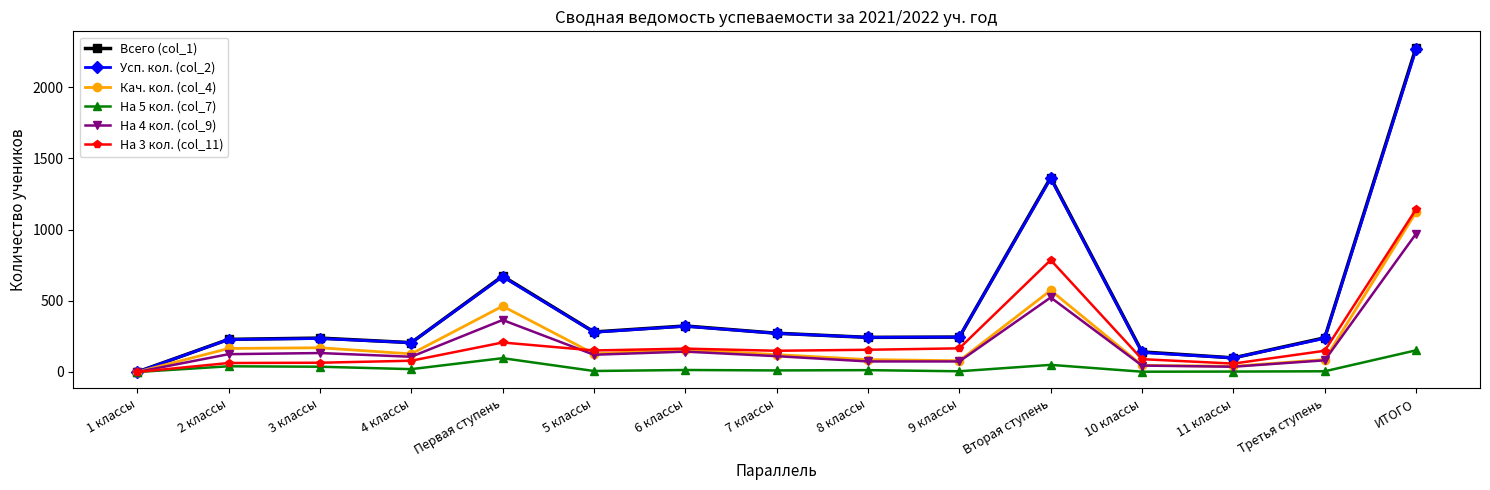

Is the value of На 5 кол. (col_7) at Третья ступень greater than the value of Всего (col_1) at 8 классы?

No